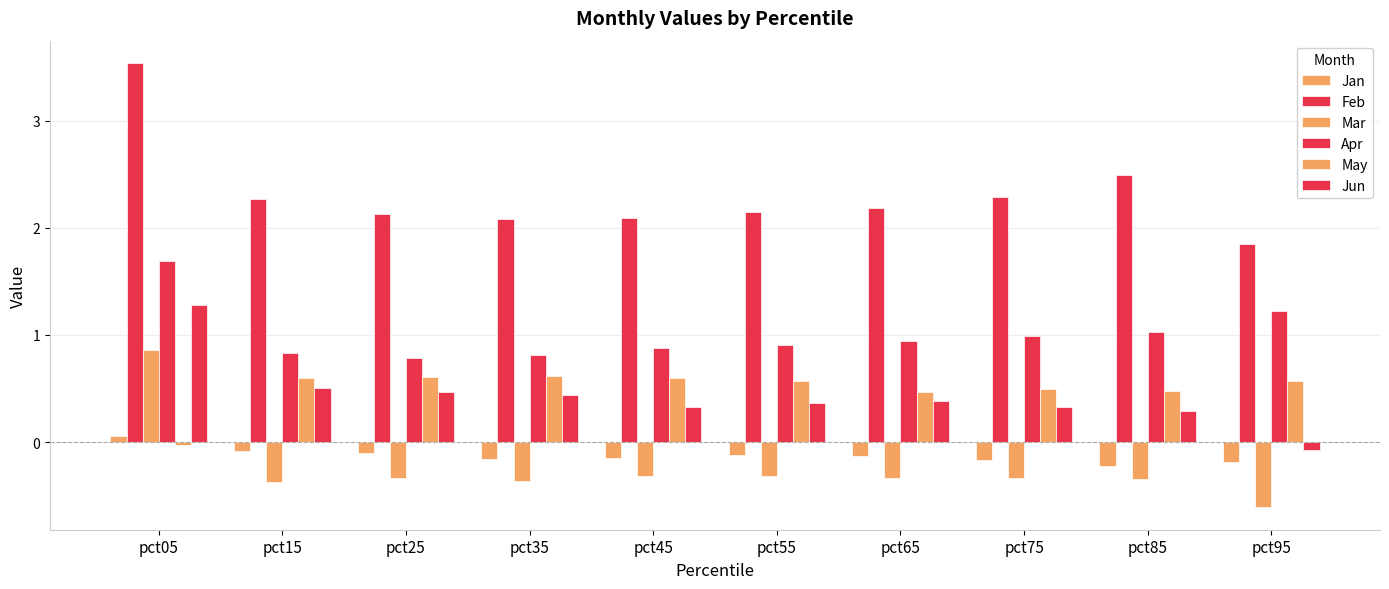

How many negative values does the Jun series have?

1